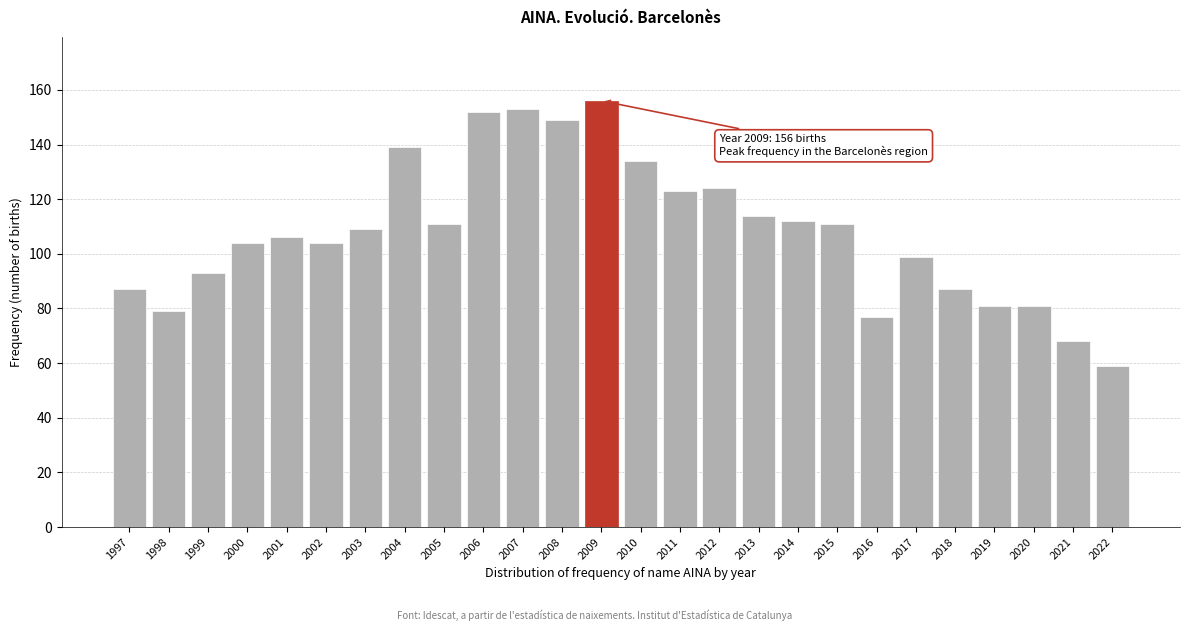

Reading right to left, list all the values displayed in this chart.

59	68	81	81	87	99	77	111	112	114	124	123	134	156	149	153	152	111	139	109	104	106	104	93	79	87